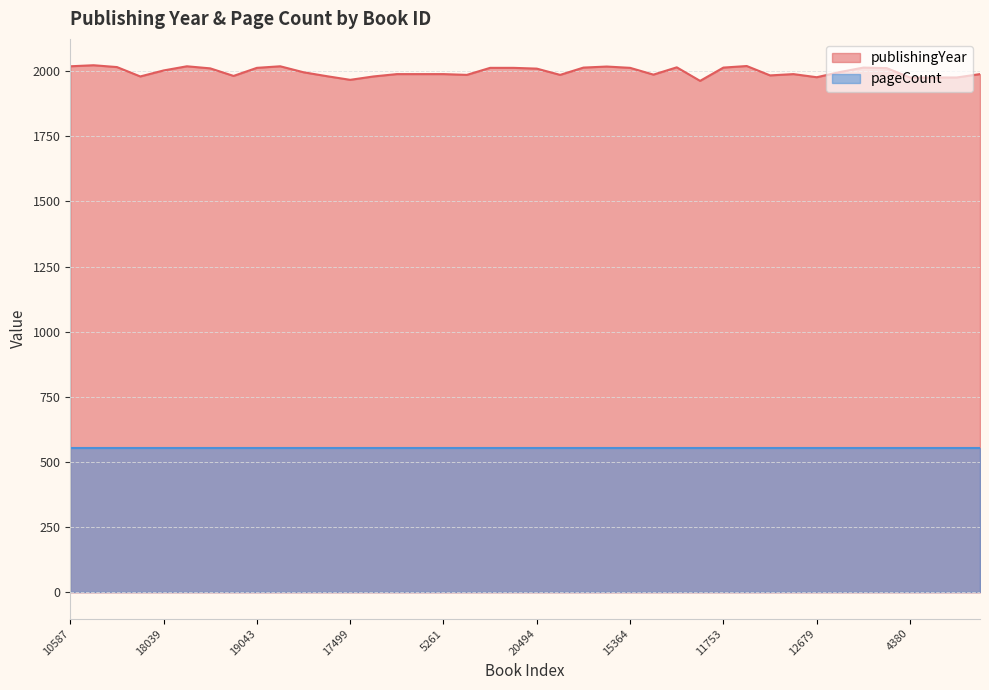

How many categories are shown in the chart?

40